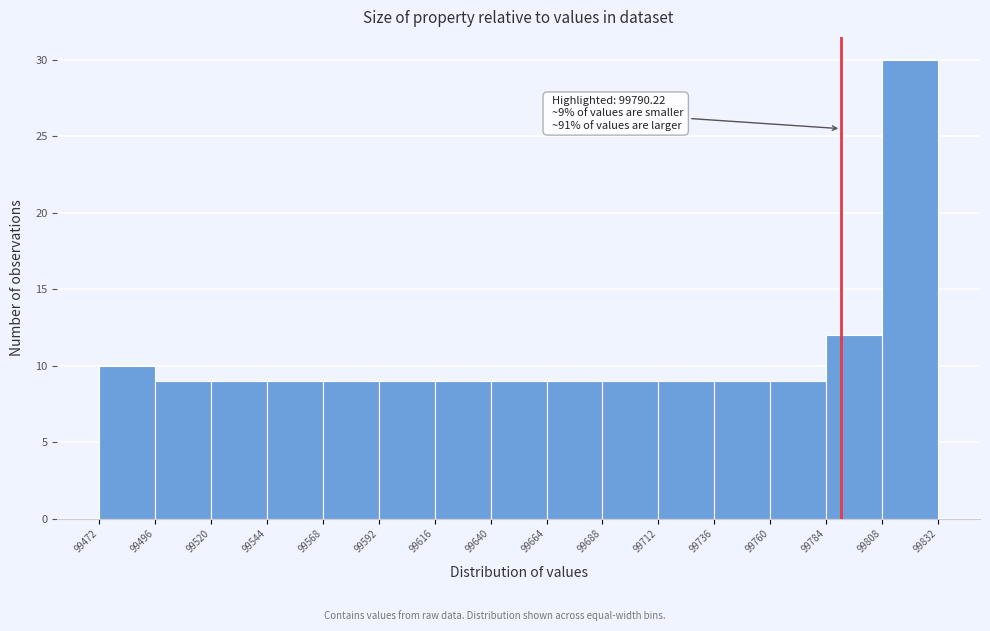

Which range on the x-axis has the tallest bar?

99808 to 99832